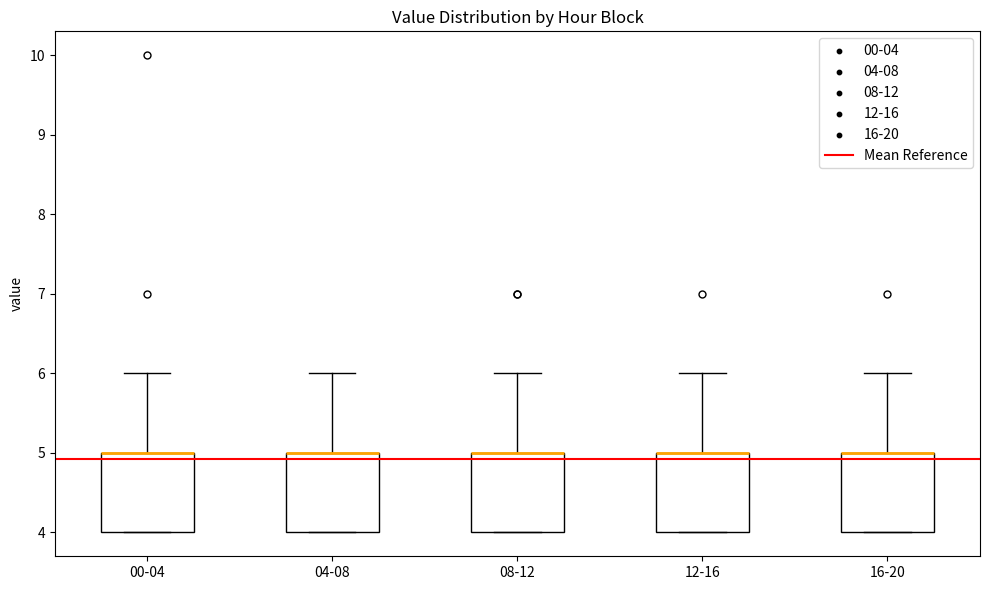

Reading left to right, read every box against the y-axis: the position of its median line, the range the box covers, and the ends of its whiskers. The values are not printed on the chart, so give them approximately, as read against the axis.

00-04: median 5 (drawn on the box's upper edge), box 4 to 5, whiskers 4 to 6
04-08: median 5 (drawn on the box's upper edge), box 4 to 5, whiskers 4 to 6
08-12: median 5 (drawn on the box's upper edge), box 4 to 5, whiskers 4 to 6
12-16: median 5 (drawn on the box's upper edge), box 4 to 5, whiskers 4 to 6
16-20: median 5 (drawn on the box's upper edge), box 4 to 5, whiskers 4 to 6